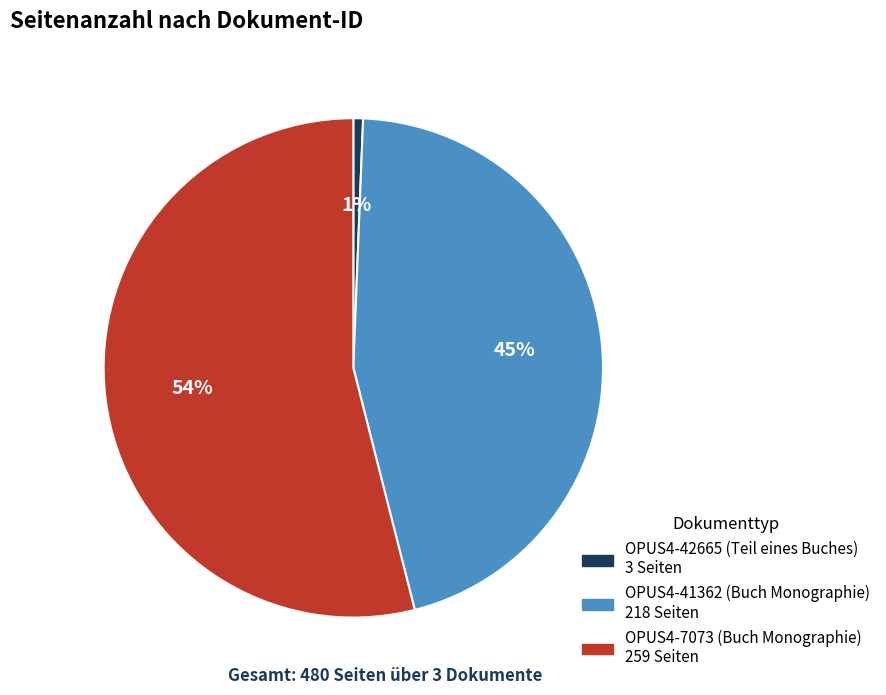

Does any single category account for the majority?

Yes